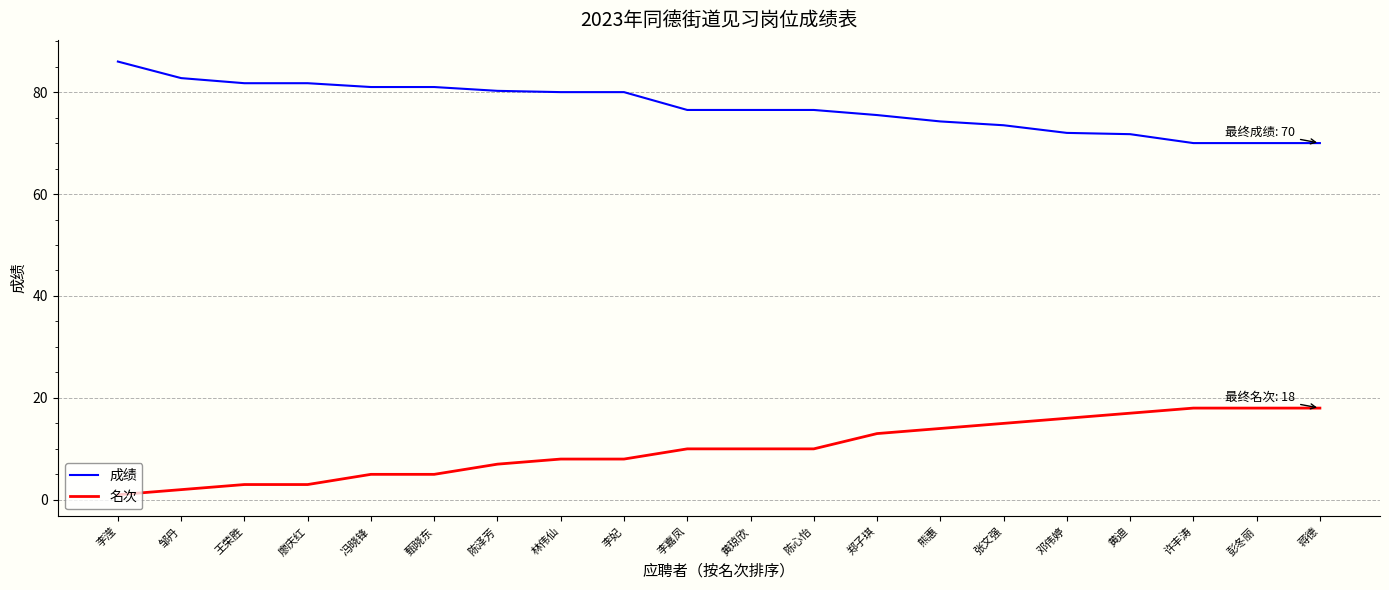

Which category has the lowest value in the 名次 series?

李滢